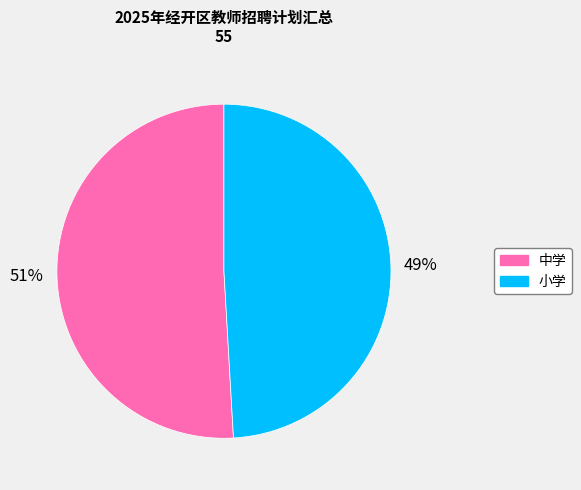

What is the ratio of the value at 小学 to the value at 中学?

1.0